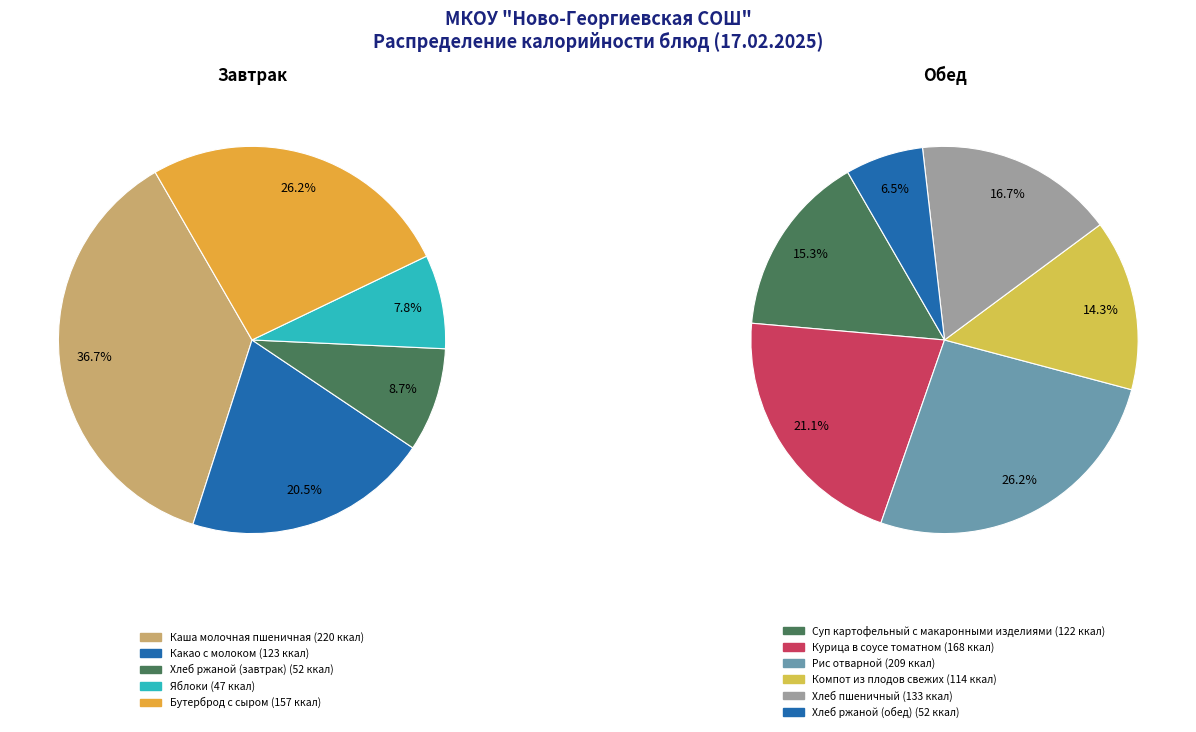

Which has a higher value, Яблоки or Компот из плодов свежих?

Компот из плодов свежих